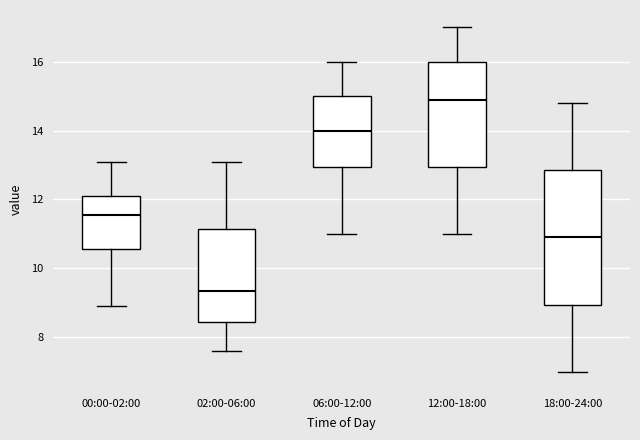

Where is the lower edge of the box for 18:00-24:00 on the y-axis? The values are not printed on the chart, so give them approximately, as read against the axis.

9.0